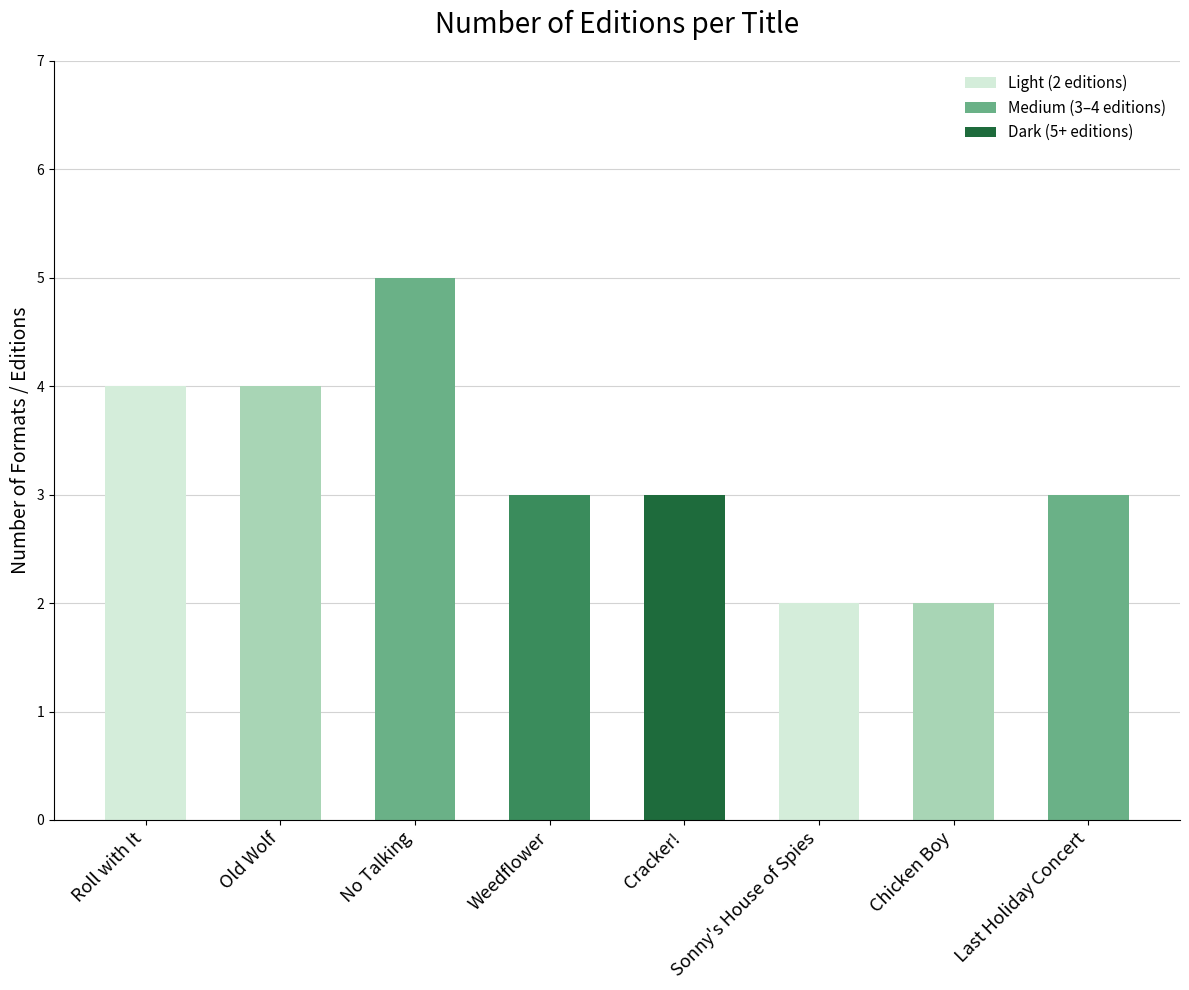

What is the label of the 5th bar from the left?

Cracker!